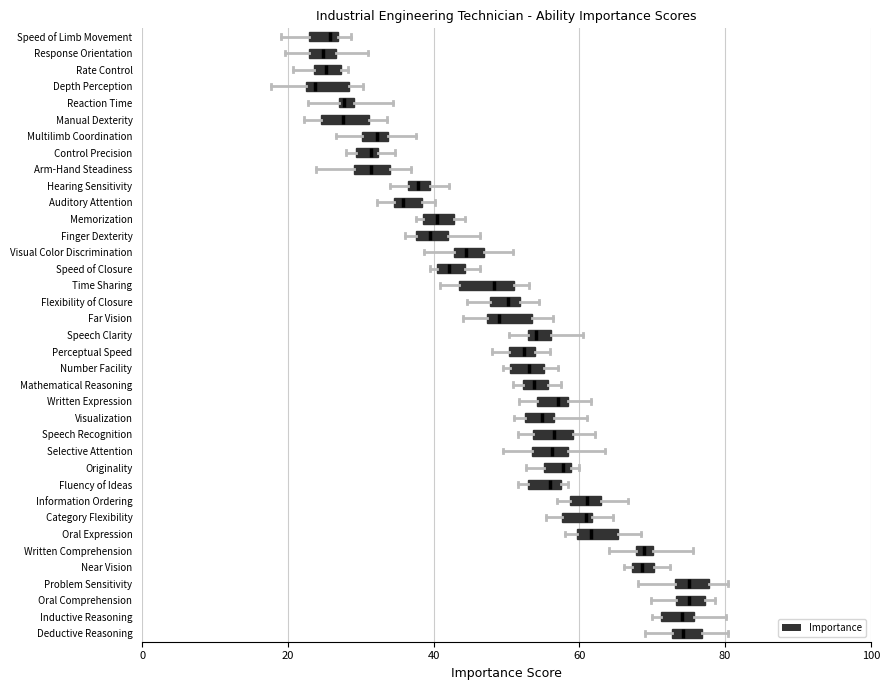

Where is the right edge of the box for Oral Comprehension on the x-axis? The values are not printed on the chart, so give them approximately, as read against the axis.

78